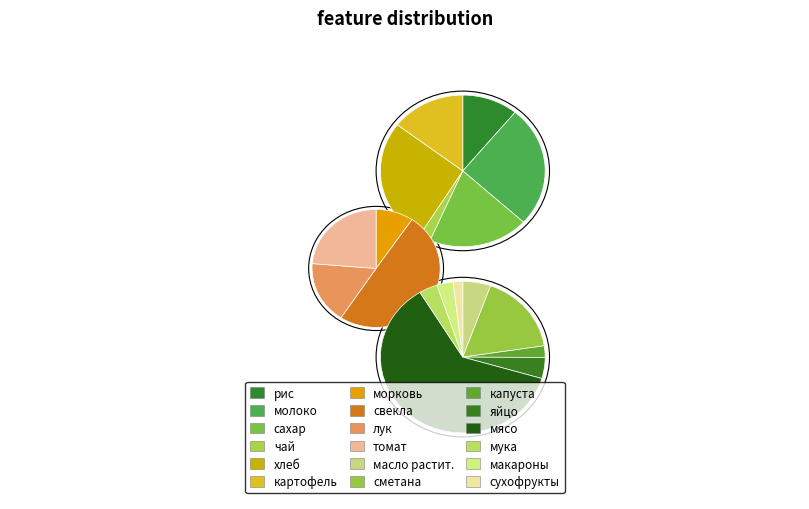

How much of the chart is everything except рис?

96.7%